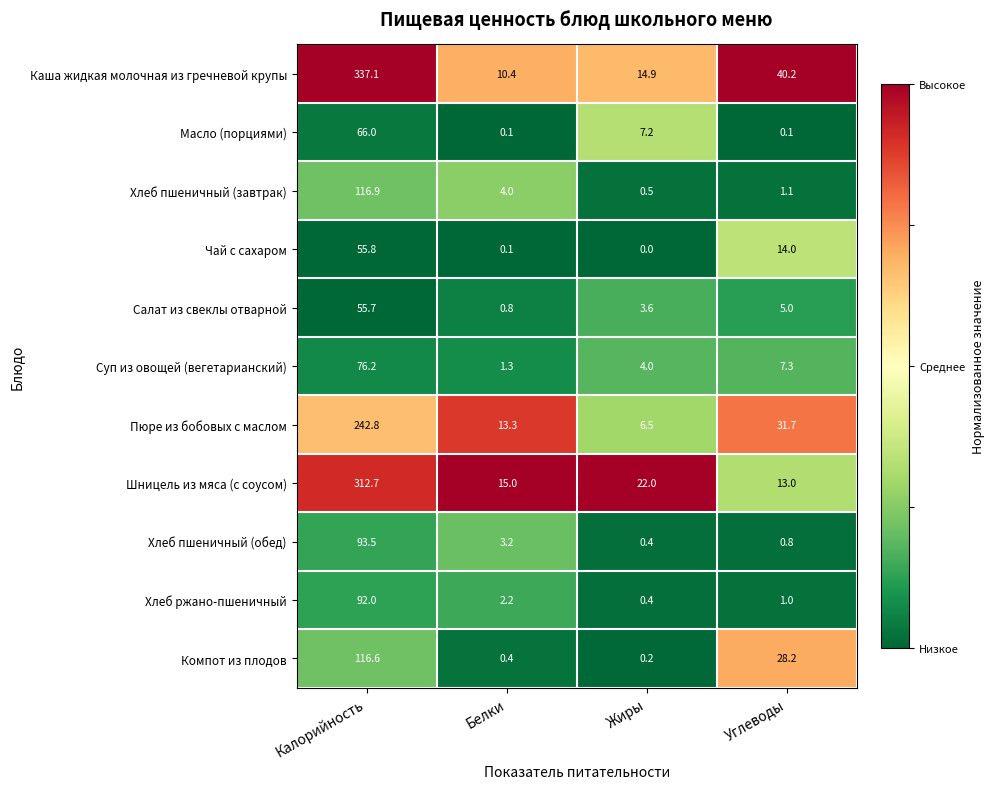

True or false: Хлеб пшеничный (завтрак) has a value of 5.5 at Белки.

False